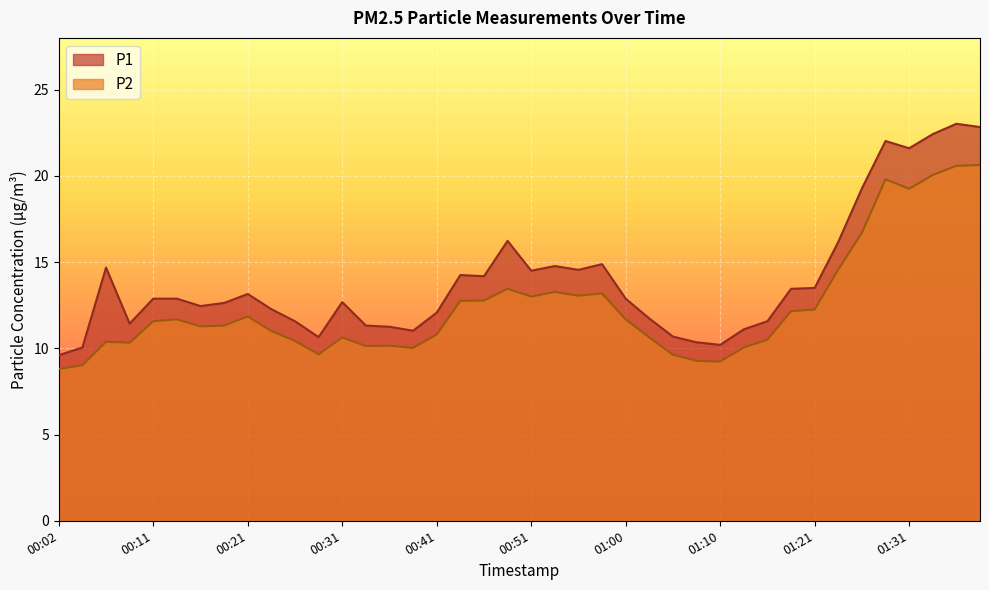

At which category does P1 reach its first local valley?

00:09